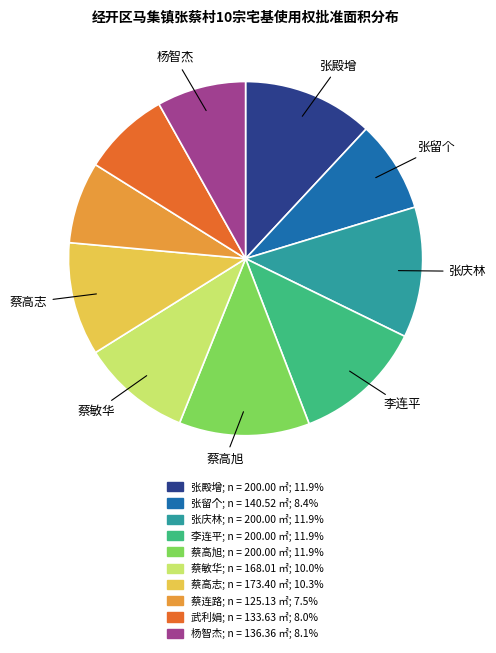

What is the ratio of the value at 蔡敏华 to the value at 李连平?

0.8